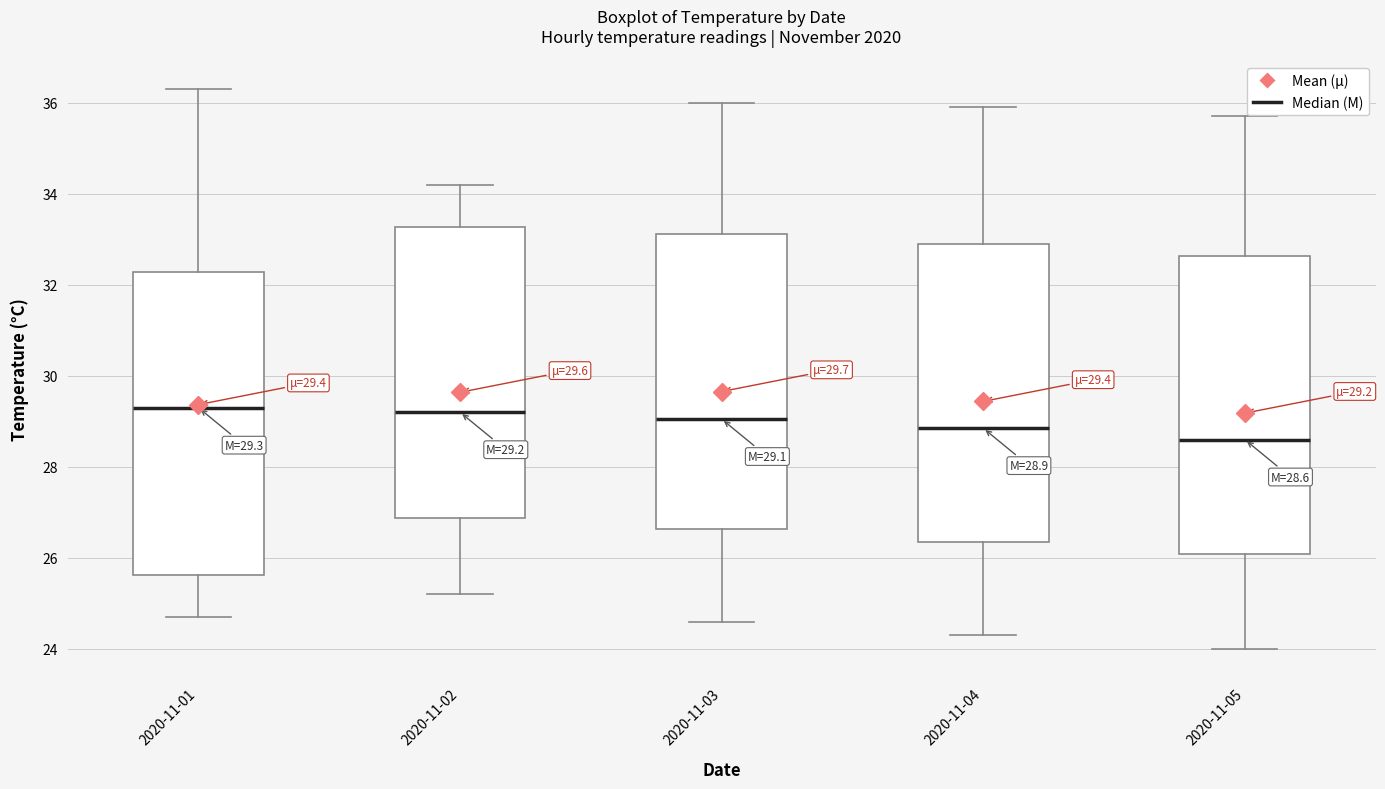

Which box's median line is the lowest?

2020-11-05